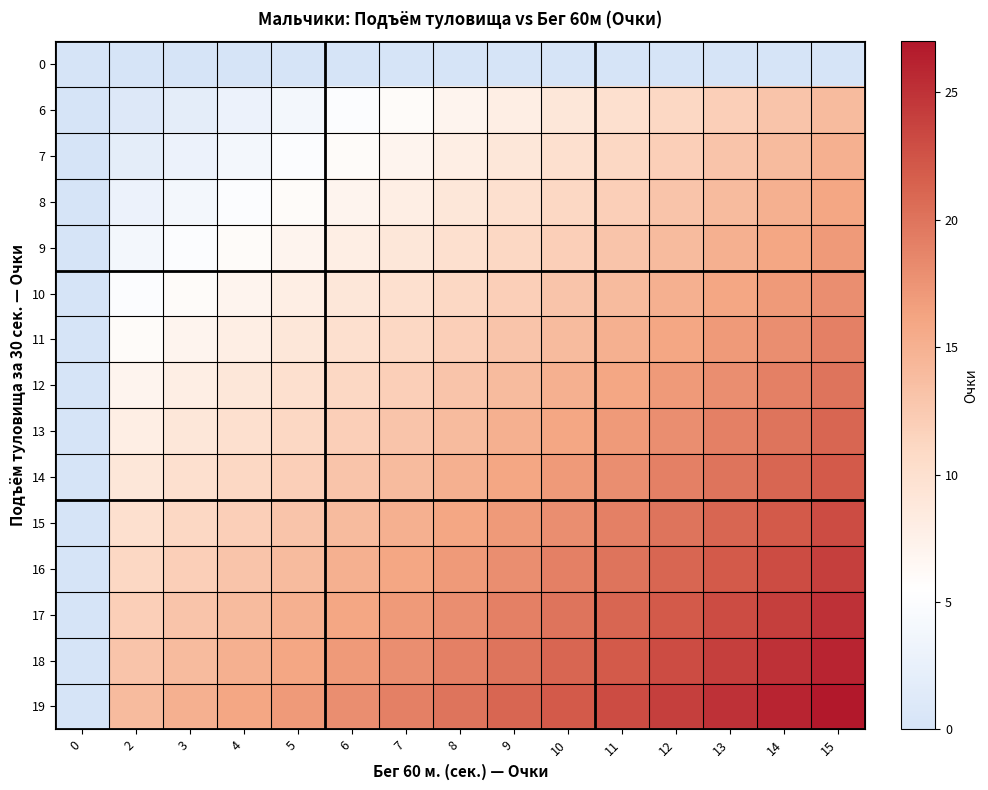

How many categories are shown in the chart?

15